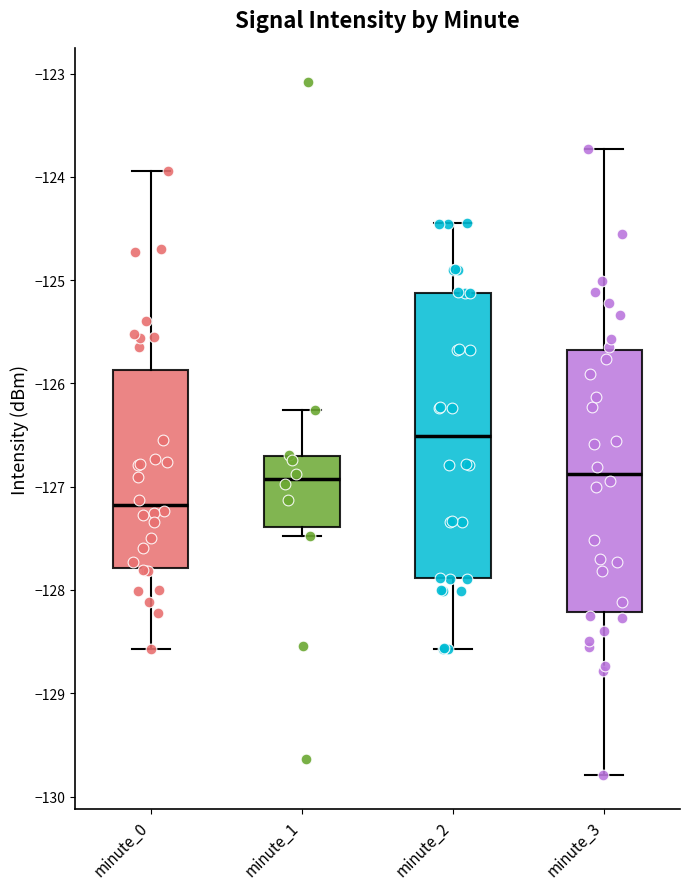

Which box has the highest median line?

minute_2